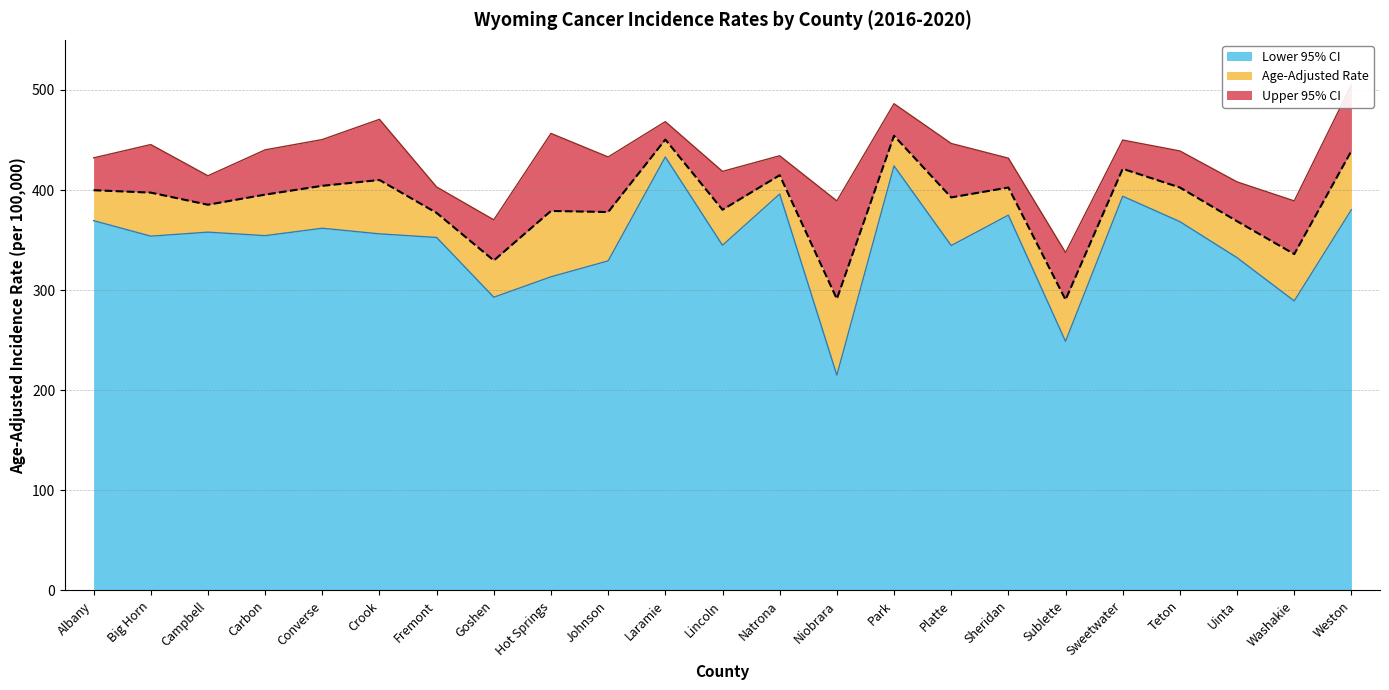

What is the difference between the maximum and minimum values in the Upper 95% CI series?

167.5